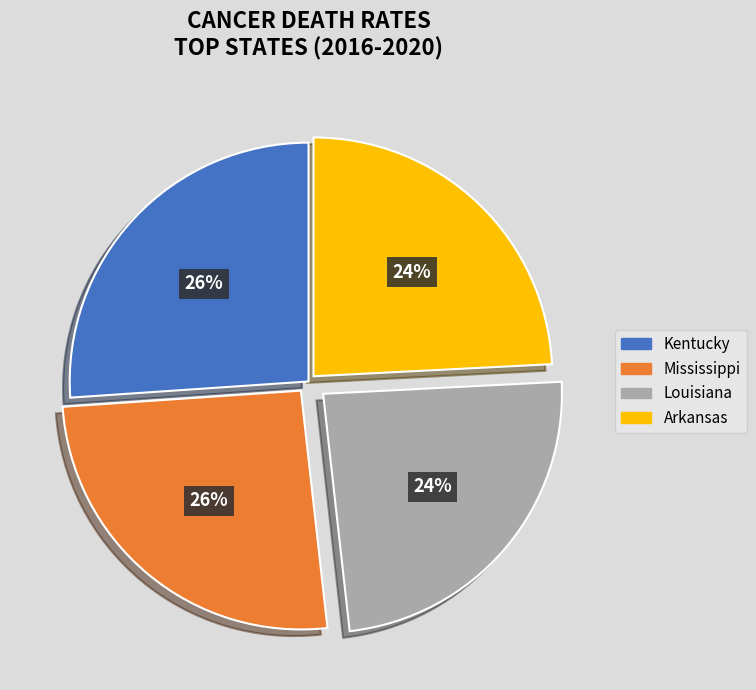

To the nearest percent, what is the average slice percentage?

25%